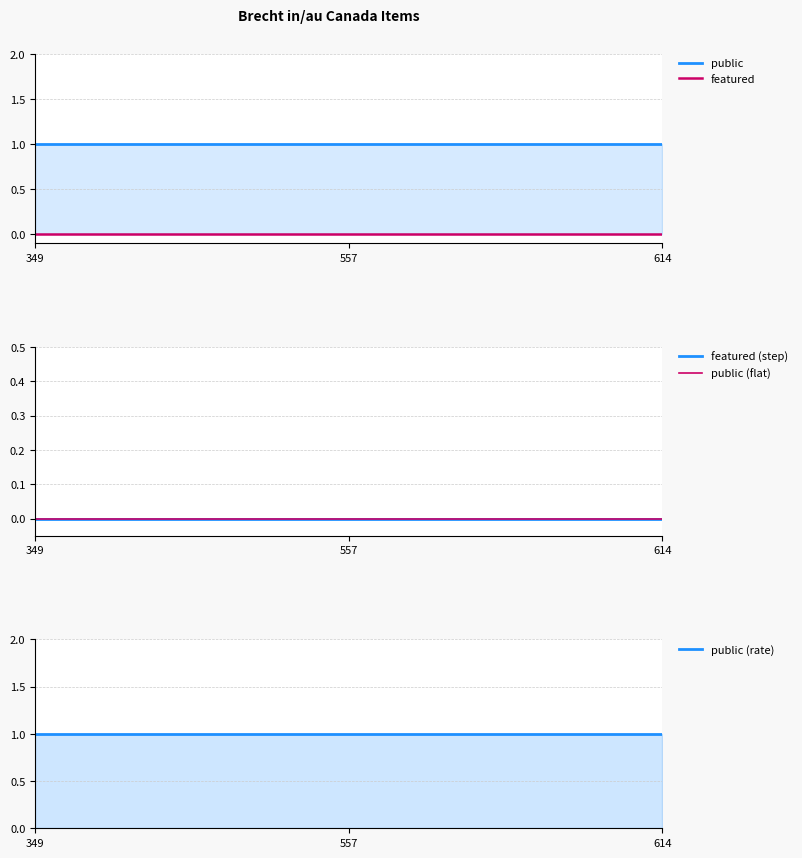

At which category does the chart reach its peak across all series?

349